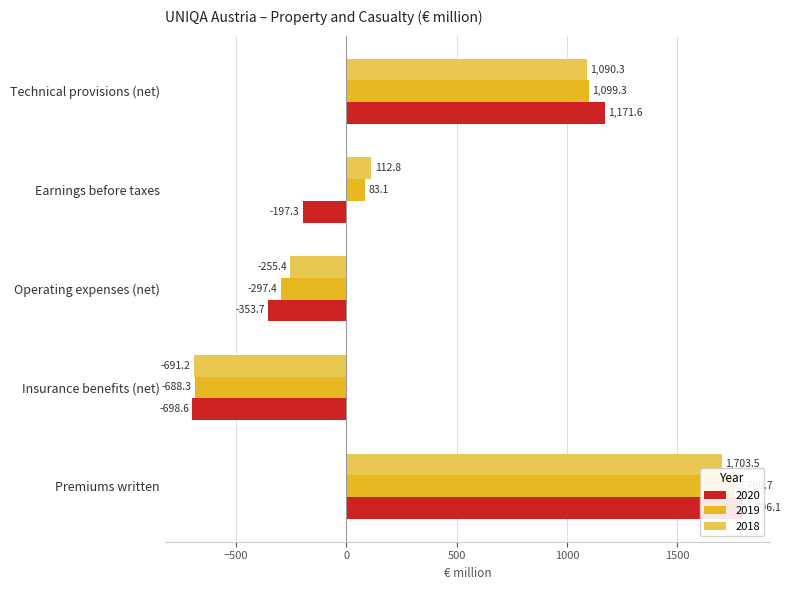

How many bars are there in total?

15